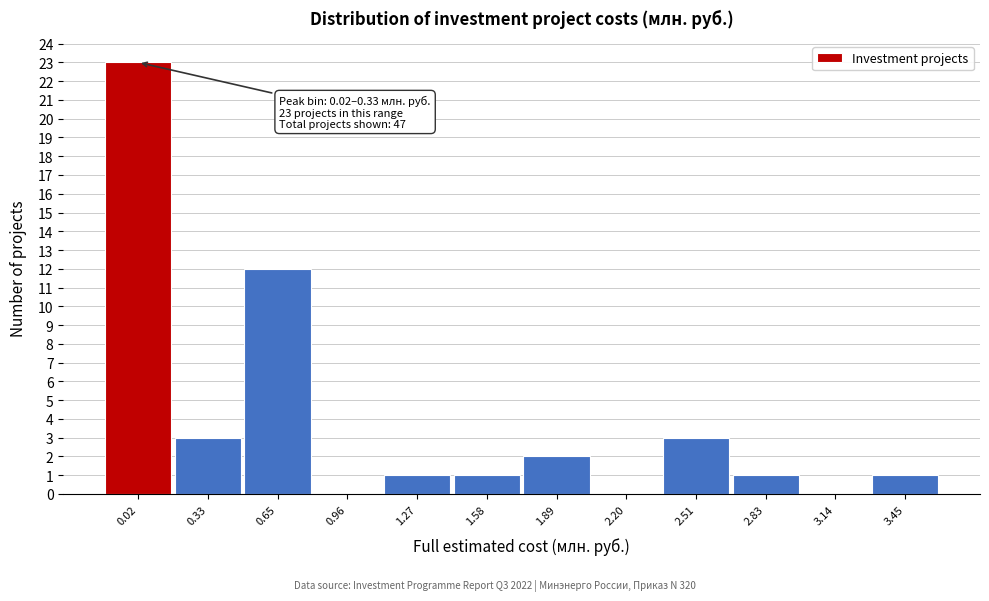

Reading left to right, what are all the values shown in this chart?

0.02=23	0.33=3	0.65=12	0.96=0	1.27=1	1.58=1	1.89=2	2.20=0	2.51=3	2.83=1	3.14=0	3.45=1